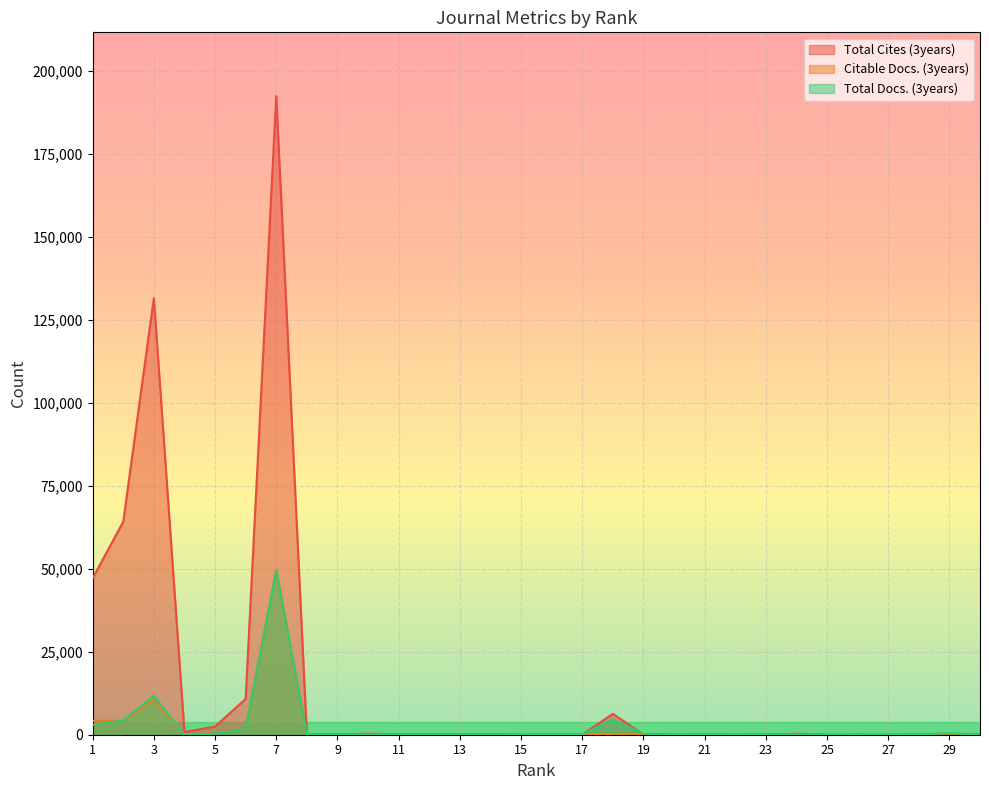

Does the chart display data point markers on the line(s)?

No